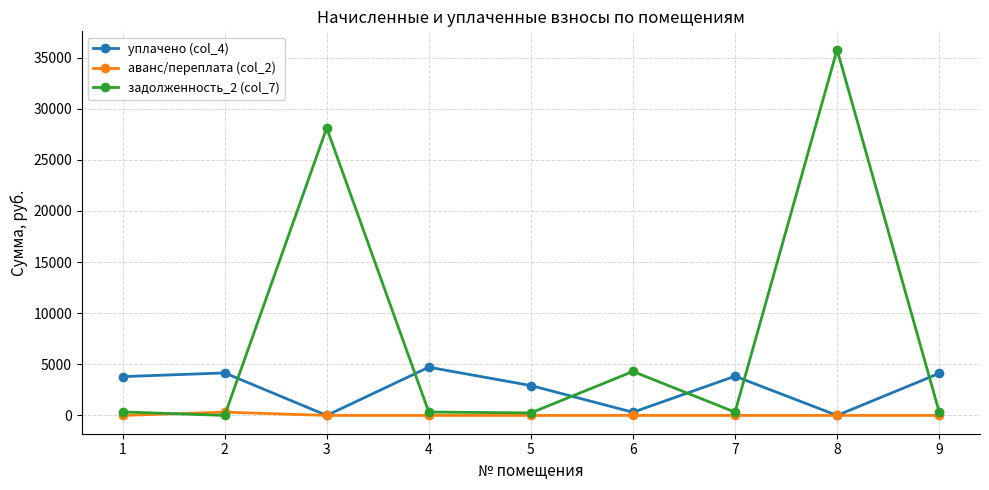

List the series in order of their peak value, highest first.

задолженность_2 (col_7), уплачено (col_4), аванс/переплата (col_2)